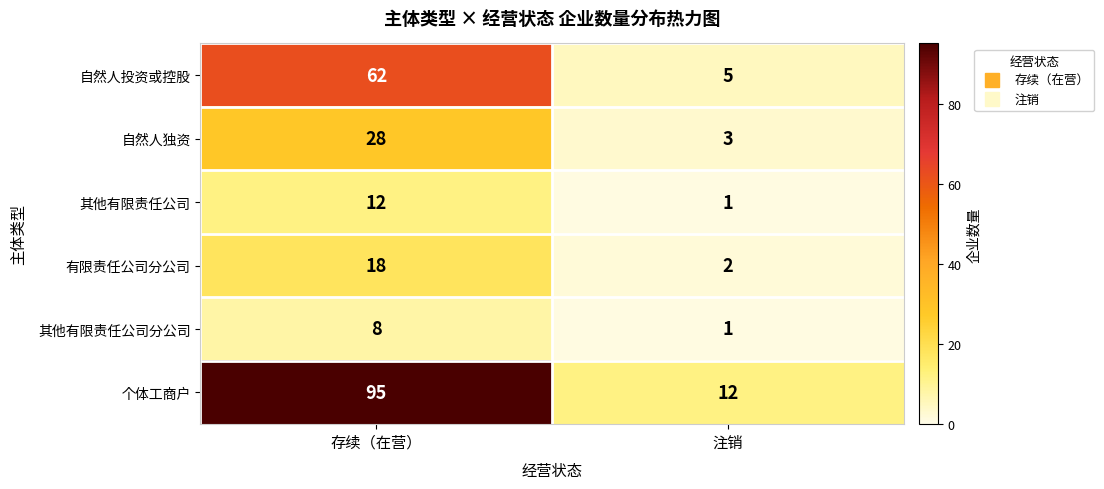

At which label does 个体工商户 reach its peak?

存续（在营）